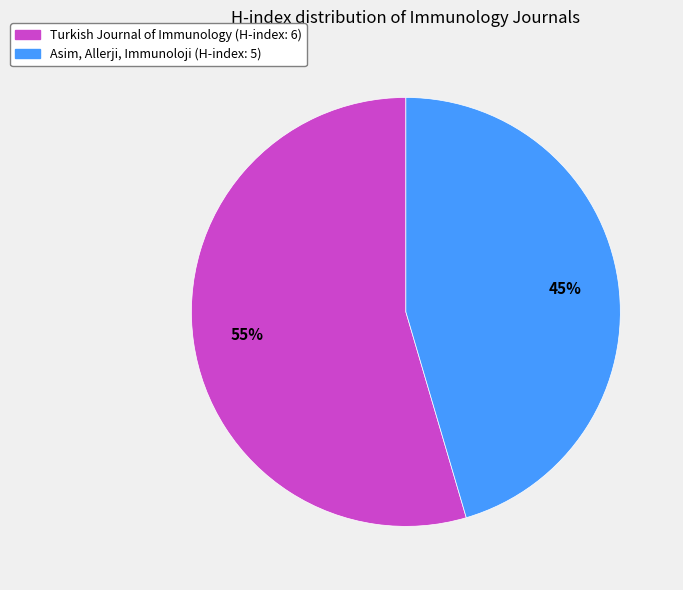

How many segments does this pie chart have?

2